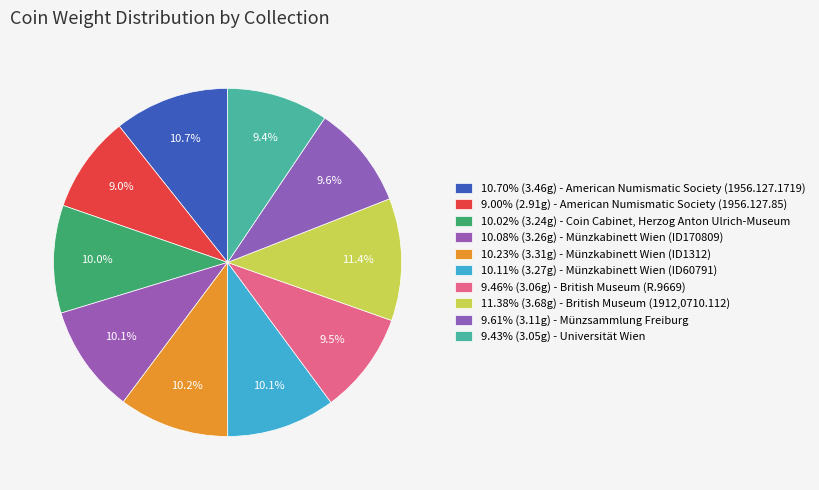

Which category has the biggest portion of the pie?

British Museum (1912,0710.112)